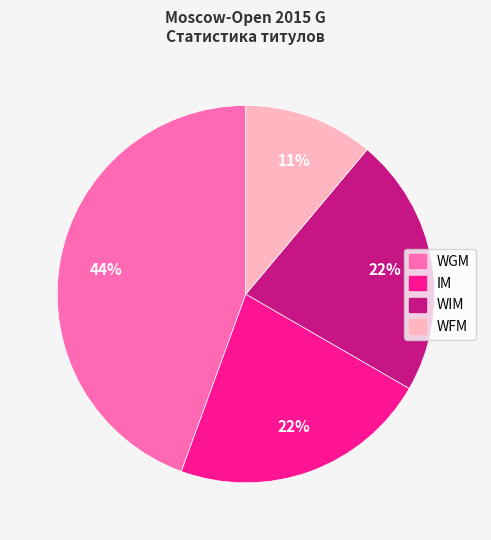

What percentage is the WGM slice, to the nearest percent?

44%